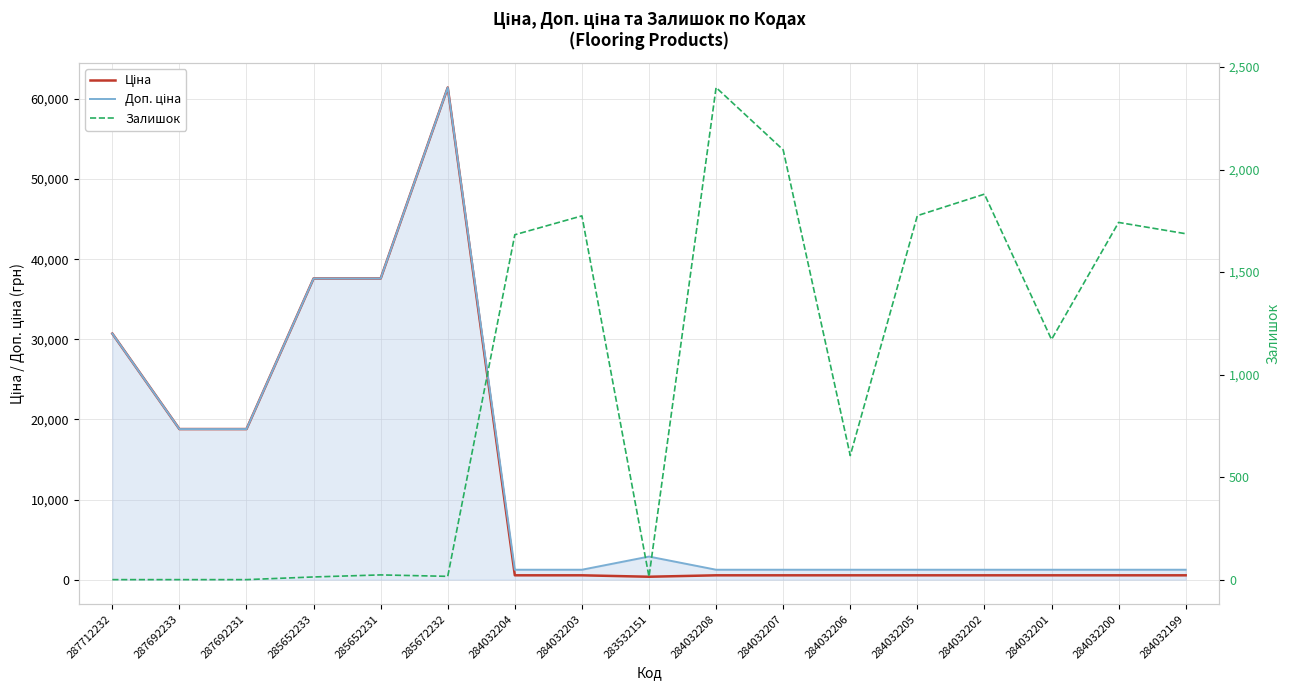

Where do Доп. ціна and Залишок first cross each other?

285672232 and 284032204